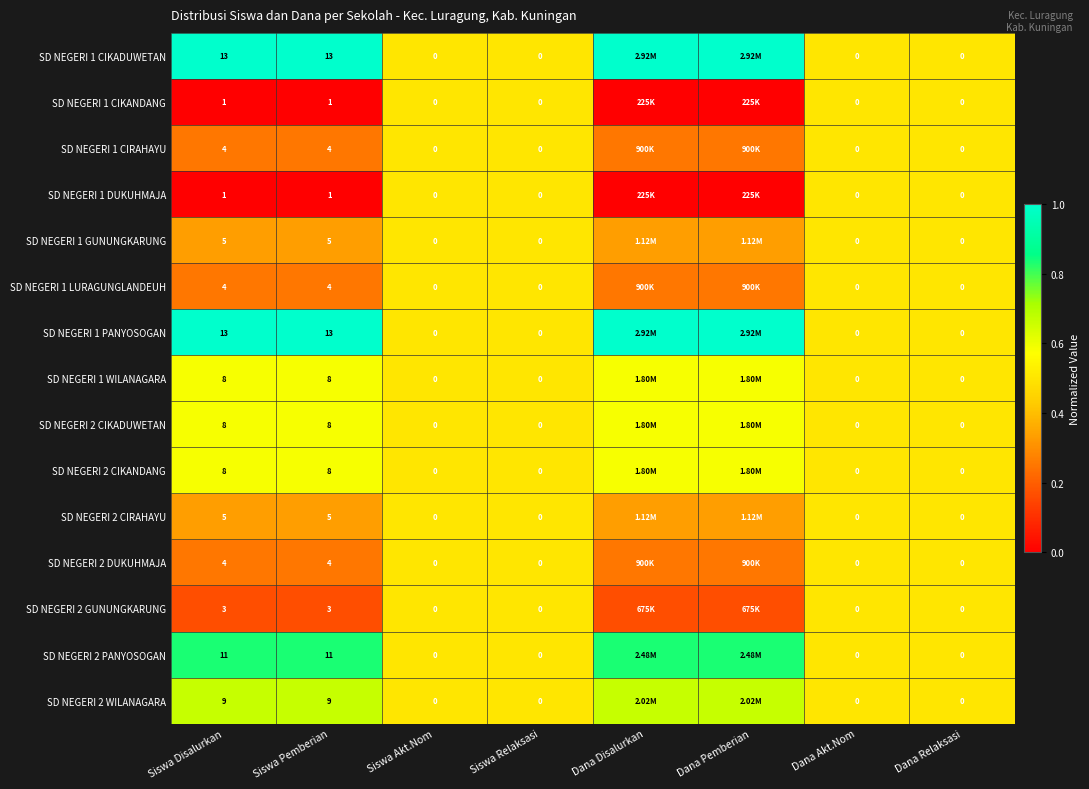

The SD NEGERI 1 DUKUHMAJA series shows 0.2 at Dana Relaksasi. True or false?

False